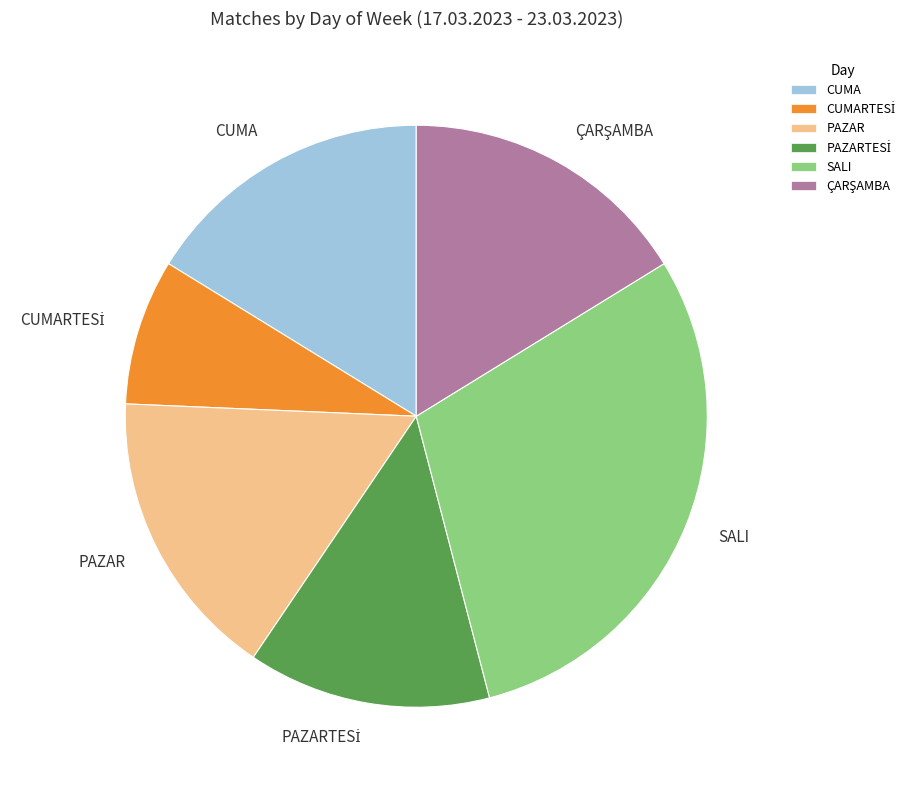

What is the largest slice in the pie chart?

SALI